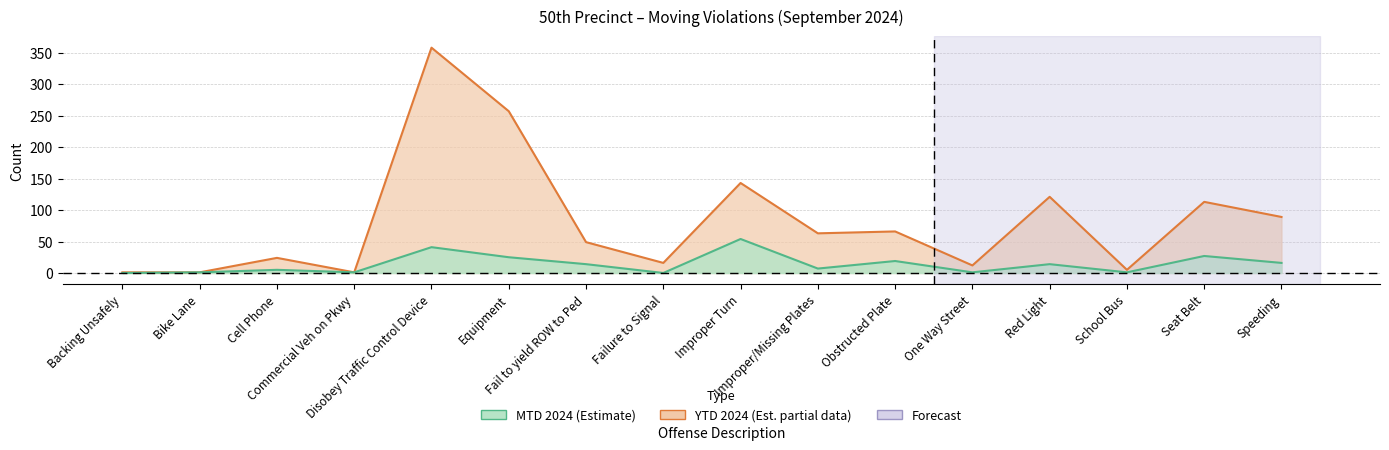

In mtd_2024, how many points are higher than both neighbors (excluding endpoints)?

6